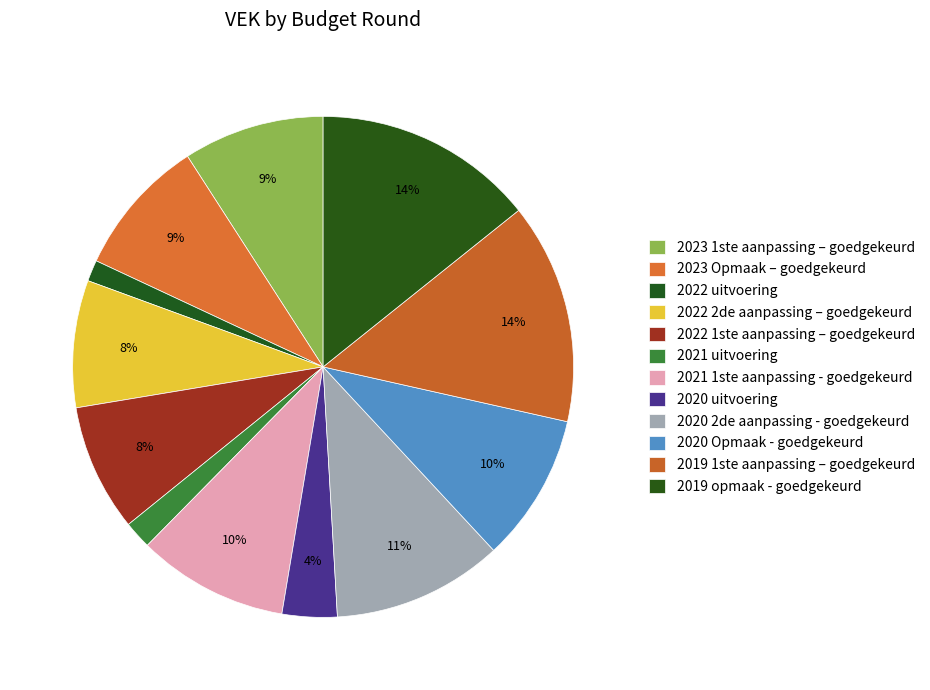

Count the number of slices in the pie.

12